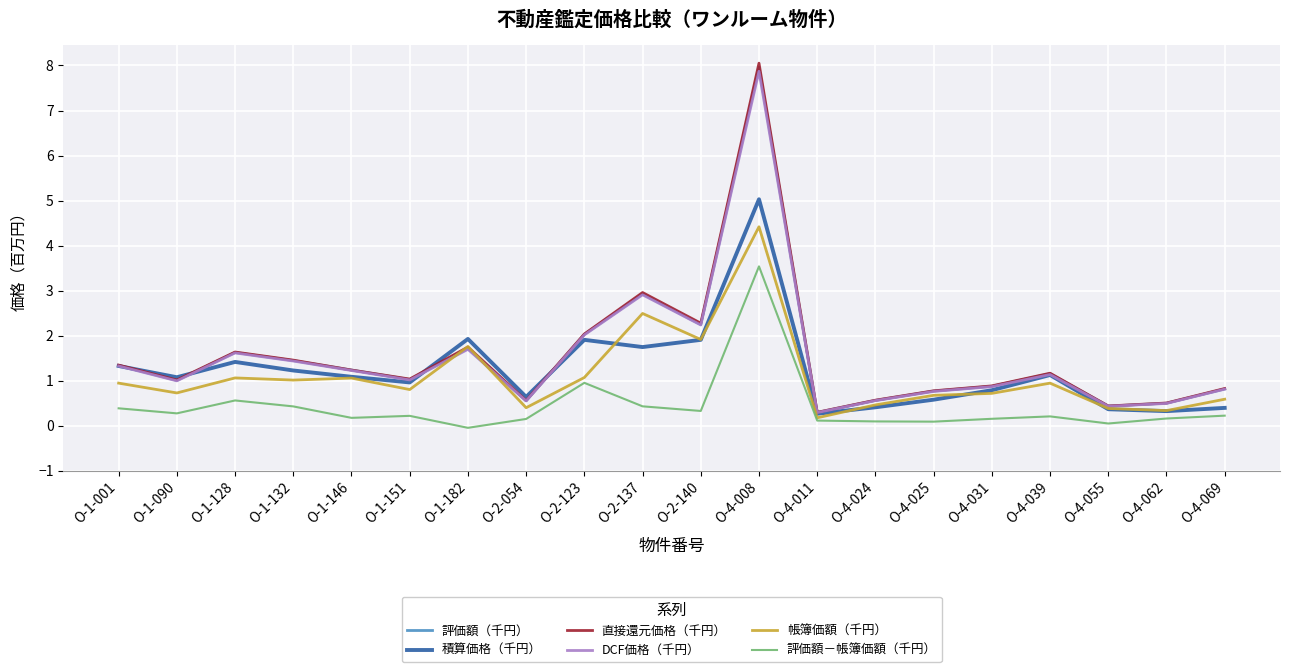

What is the difference between the highest and lowest values at O-1-090?

0.8